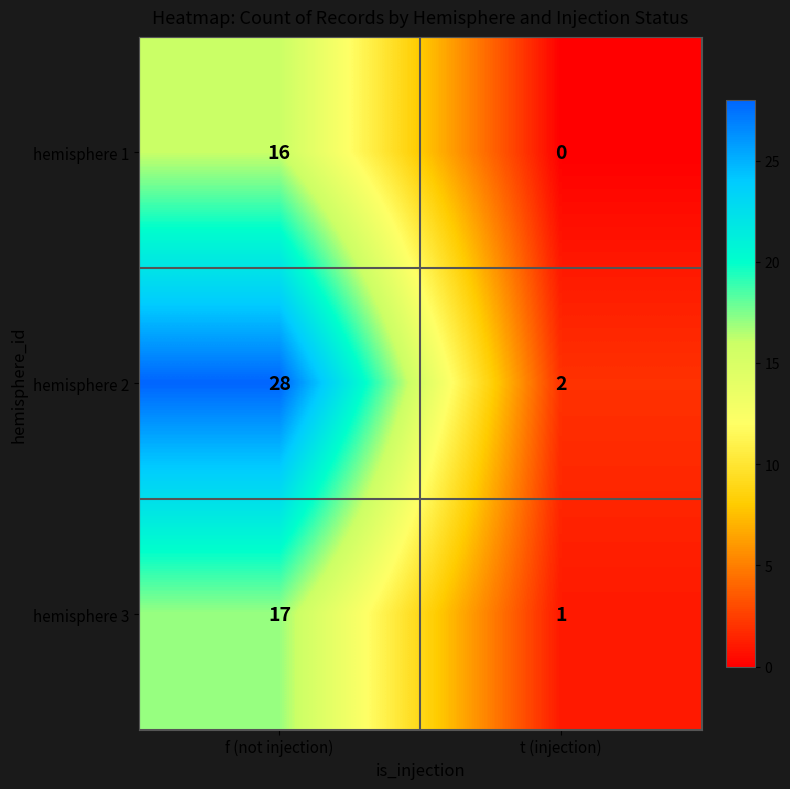

The value of hemisphere 1 at t (injection) is 7. True or false?

False